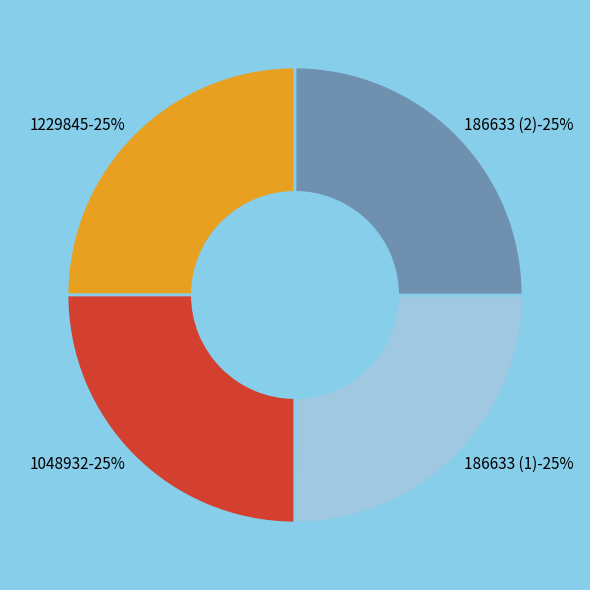

Rank the categories by value from highest to lowest.

186633 (1), 186633 (2), 1048932, 1229845